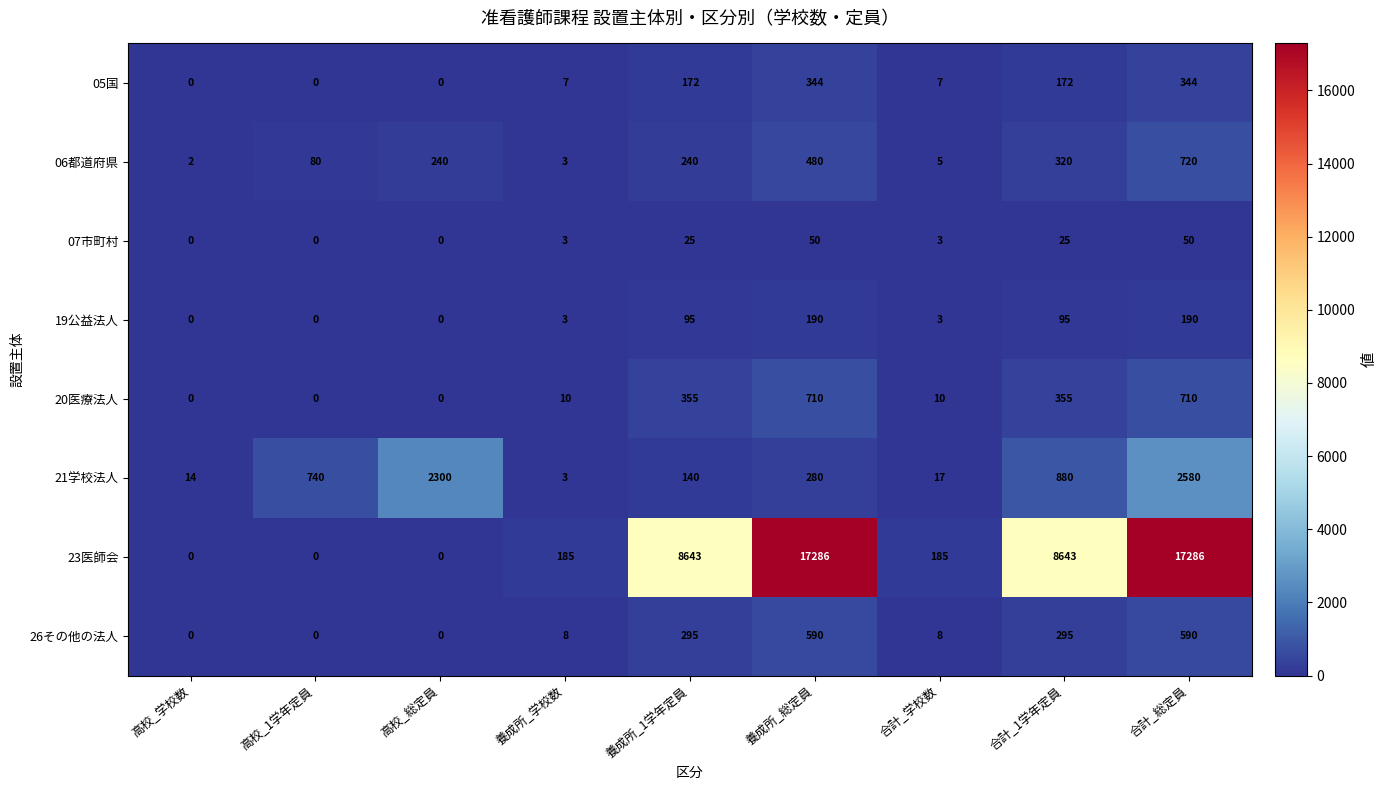

At which label does 21学校法人 first exceed 280?

高校_1学年定員